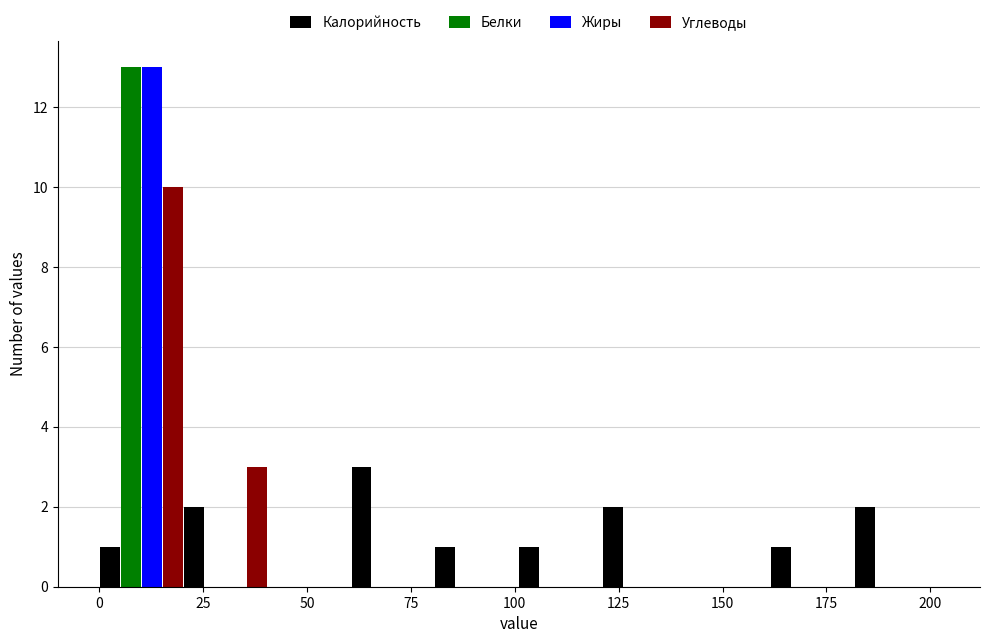

What is the height of the Калорийность bar covering 120 to 140 on the x-axis? Neither the bar edges nor the heights are printed on the chart, so give them approximately, as read against the axes.

2